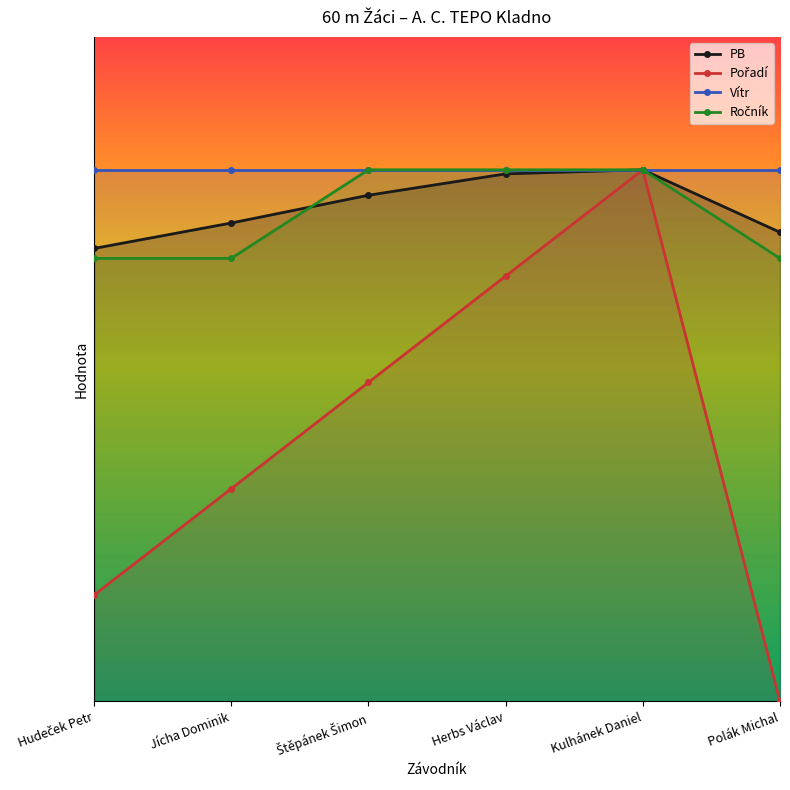

What are all the series names shown in the legend?

PB, Pořadí, Vítr, Ročník